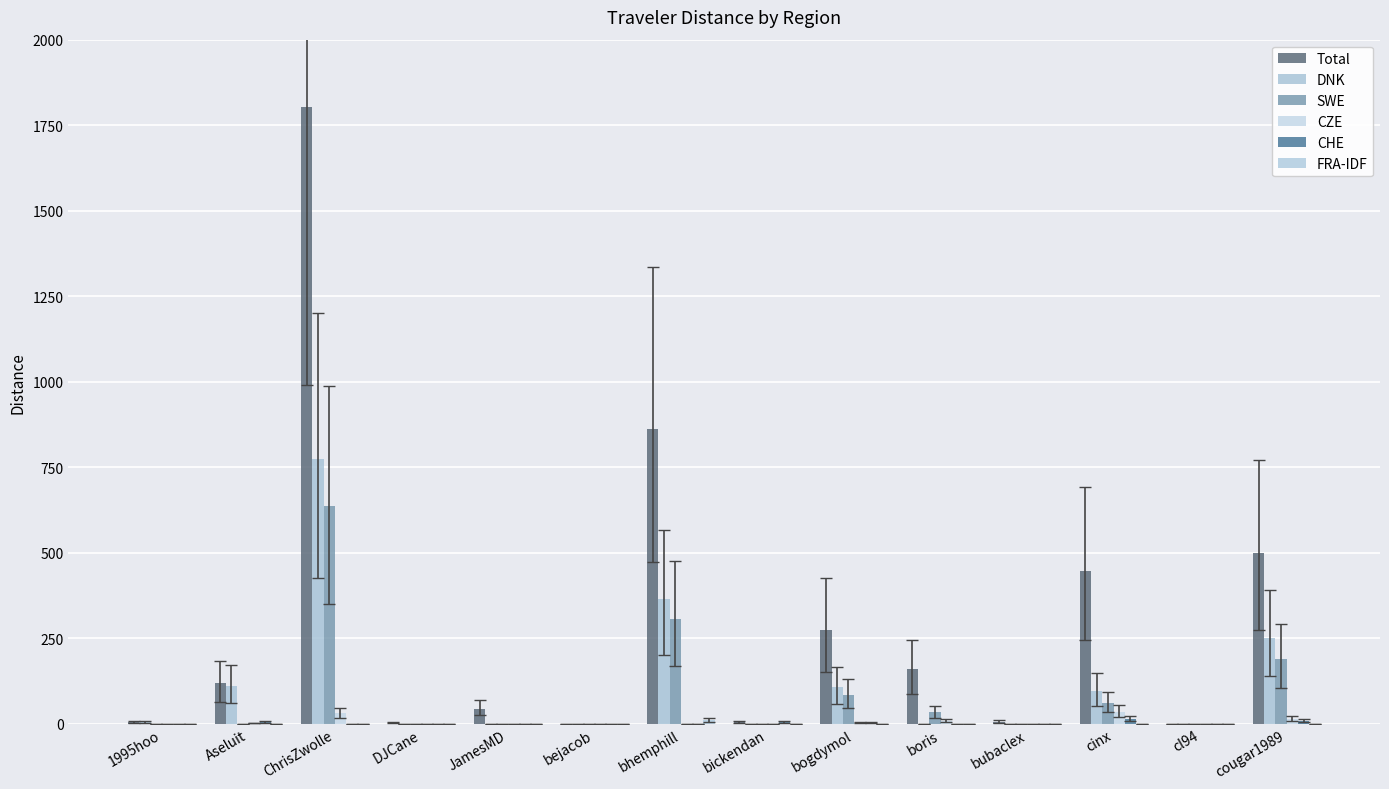

How many groups of bars are there?

14